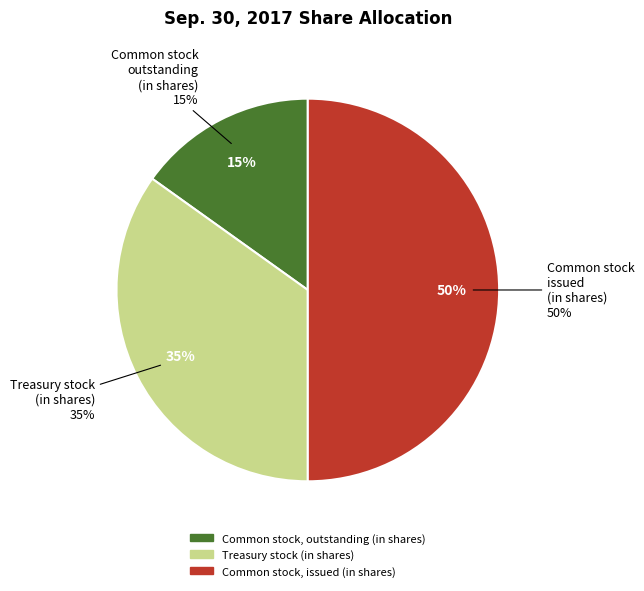

How many slices are in this pie chart?

3